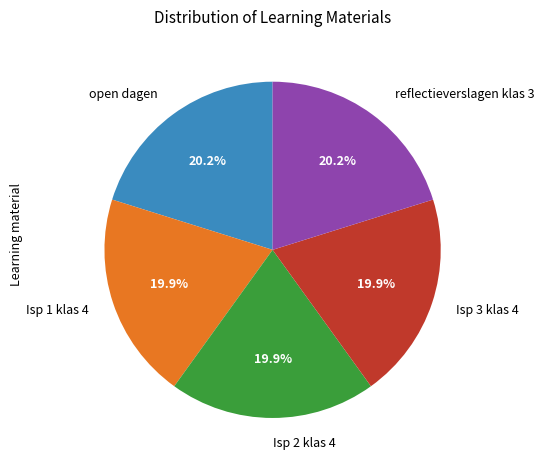

What is the ratio of the value at open dagen to the value at Isp 1 klas 4?

1.0